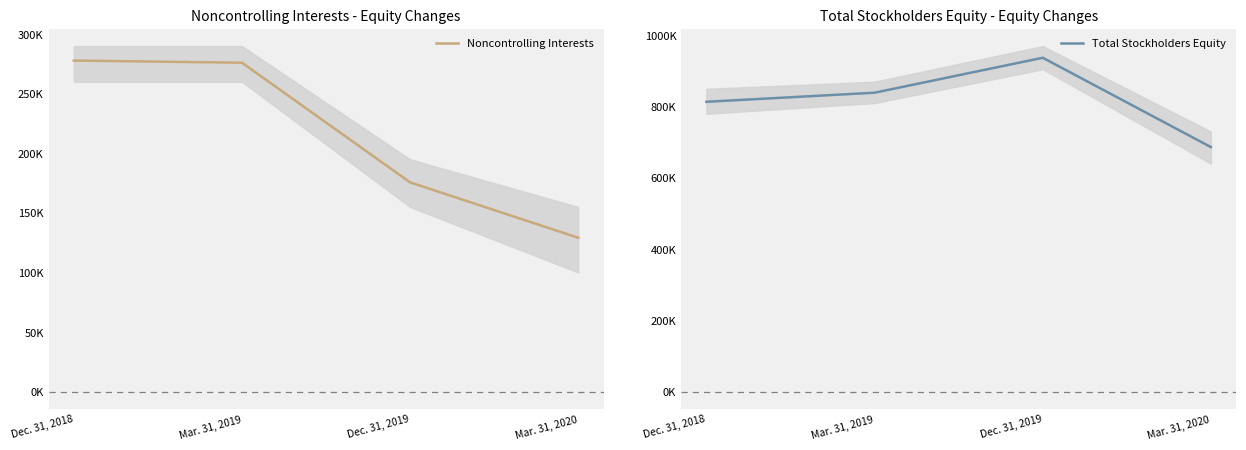

At which label is Noncontrolling Interests closest to 203483?

Dec. 31, 2019